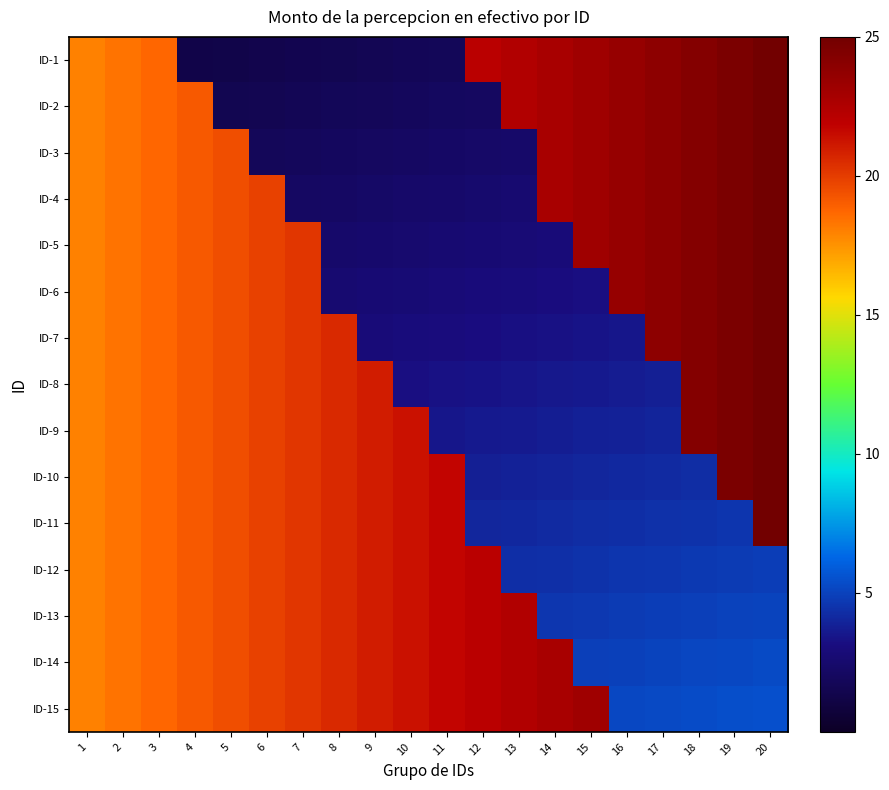

Reading left to right, list all the values displayed in this chart.

ID-1: 1=18.0	2=18.4	3=18.7	4=1.2	5=1.3	6=1.4	7=1.5	8=1.6	9=1.6	10=1.7	11=1.8	12=22.1	13=22.4	14=22.8	15=23.2	16=23.5	17=23.9	18=24.3	19=24.6	20=25.0
ID-2: 1=18.0	2=18.4	3=18.7	4=19.1	5=1.5	6=1.6	7=1.7	8=1.8	9=1.8	10=1.9	11=2.0	12=2.1	13=22.4	14=22.8	15=23.2	16=23.5	17=23.9	18=24.3	19=24.6	20=25.0
ID-3: 1=18.0	2=18.4	3=18.7	4=19.1	5=19.5	6=1.8	7=1.9	8=2.0	9=2.1	10=2.1	11=2.2	12=2.3	13=2.4	14=22.8	15=23.2	16=23.5	17=23.9	18=24.3	19=24.6	20=25.0
ID-4: 1=18.0	2=18.4	3=18.7	4=19.1	5=19.5	6=19.8	7=2.1	8=2.2	9=2.3	10=2.4	11=2.4	12=2.5	13=2.6	14=22.8	15=23.2	16=23.5	17=23.9	18=24.3	19=24.6	20=25.0
ID-5: 1=18.0	2=18.4	3=18.7	4=19.1	5=19.5	6=19.8	7=20.2	8=2.4	9=2.5	10=2.6	11=2.6	12=2.7	13=2.8	14=2.9	15=23.2	16=23.5	17=23.9	18=24.3	19=24.6	20=25.0
ID-6: 1=18.0	2=18.4	3=18.7	4=19.1	5=19.5	6=19.8	7=20.2	8=2.6	9=2.7	10=2.8	11=2.9	12=2.9	13=3.0	14=3.1	15=3.2	16=23.5	17=23.9	18=24.3	19=24.6	20=25.0
ID-7: 1=18.0	2=18.4	3=18.7	4=19.1	5=19.5	6=19.8	7=20.2	8=20.6	9=2.9	10=3.0	11=3.1	12=3.2	13=3.2	14=3.3	15=3.4	16=3.5	17=23.9	18=24.3	19=24.6	20=25.0
ID-8: 1=18.0	2=18.4	3=18.7	4=19.1	5=19.5	6=19.8	7=20.2	8=20.6	9=20.9	10=3.2	11=3.3	12=3.4	13=3.4	14=3.5	15=3.6	16=3.7	17=3.8	18=24.3	19=24.6	20=25.0
ID-9: 1=18.0	2=18.4	3=18.7	4=19.1	5=19.5	6=19.8	7=20.2	8=20.6	9=20.9	10=21.3	11=3.5	12=3.6	13=3.7	14=3.7	15=3.8	16=3.9	17=4.0	18=24.3	19=24.6	20=25.0
ID-10: 1=18.0	2=18.4	3=18.7	4=19.1	5=19.5	6=19.8	7=20.2	8=20.6	9=20.9	10=21.3	11=21.7	12=3.8	13=3.9	14=4.0	15=4.0	16=4.1	17=4.2	18=4.3	19=24.6	20=25.0
ID-11: 1=18.0	2=18.4	3=18.7	4=19.1	5=19.5	6=19.8	7=20.2	8=20.6	9=20.9	10=21.3	11=21.7	12=4.0	13=4.1	14=4.2	15=4.2	16=4.3	17=4.4	18=4.5	19=4.6	20=25.0
ID-12: 1=18.0	2=18.4	3=18.7	4=19.1	5=19.5	6=19.8	7=20.2	8=20.6	9=20.9	10=21.3	11=21.7	12=22.1	13=4.3	14=4.4	15=4.5	16=4.5	17=4.6	18=4.7	19=4.8	20=4.9
ID-13: 1=18.0	2=18.4	3=18.7	4=19.1	5=19.5	6=19.8	7=20.2	8=20.6	9=20.9	10=21.3	11=21.7	12=22.1	13=22.4	14=4.6	15=4.7	16=4.8	17=4.8	18=4.9	19=5.0	20=5.1
ID-14: 1=18.0	2=18.4	3=18.7	4=19.1	5=19.5	6=19.8	7=20.2	8=20.6	9=20.9	10=21.3	11=21.7	12=22.1	13=22.4	14=22.8	15=4.9	16=5.0	17=5.0	18=5.1	19=5.2	20=5.3
ID-15: 1=18.0	2=18.4	3=18.7	4=19.1	5=19.5	6=19.8	7=20.2	8=20.6	9=20.9	10=21.3	11=21.7	12=22.1	13=22.4	14=22.8	15=23.2	16=5.2	17=5.3	18=5.3	19=5.4	20=5.5